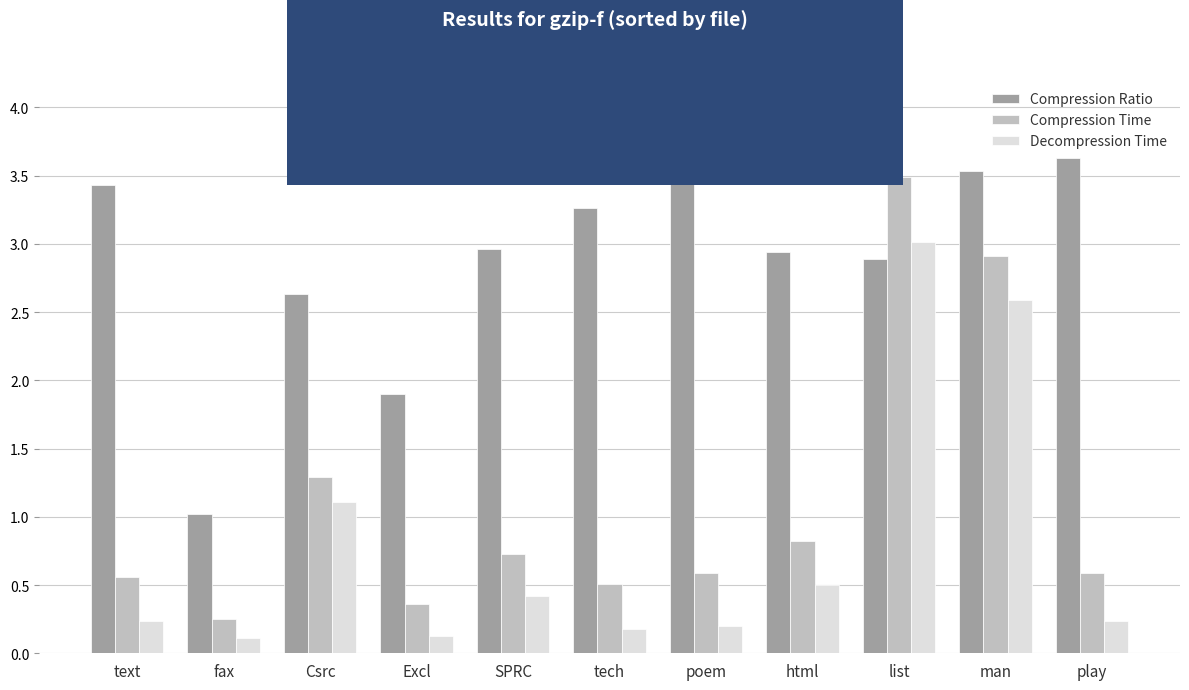

Rank the series at Csrc from lowest to highest value.

Decompression Time, Compression Time, Compression Ratio